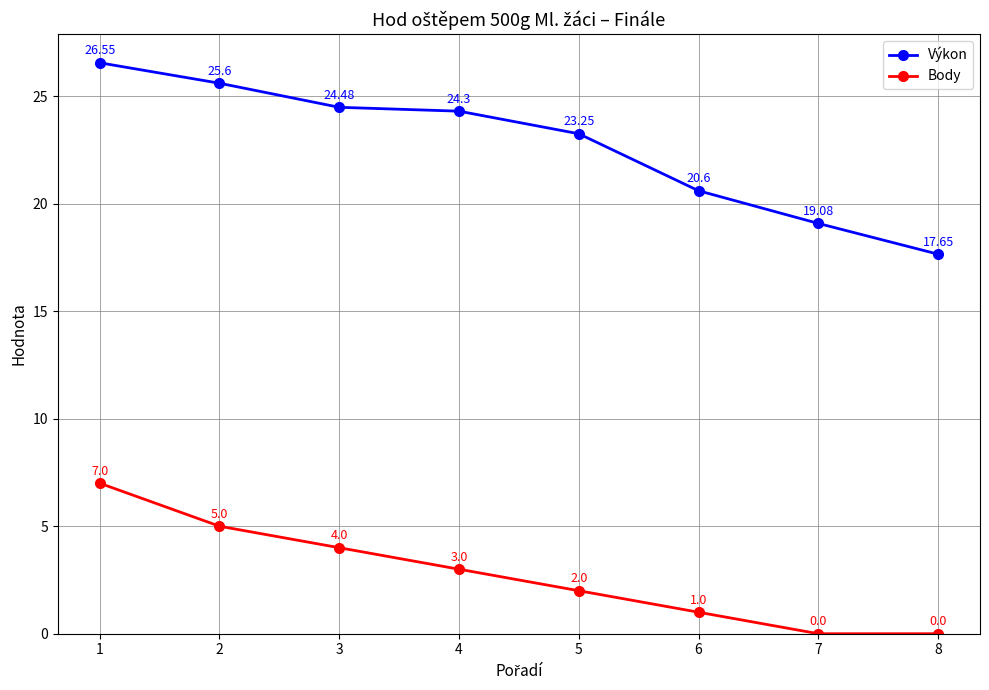

What is the difference between the maximum and minimum values in the Body series?

7.0